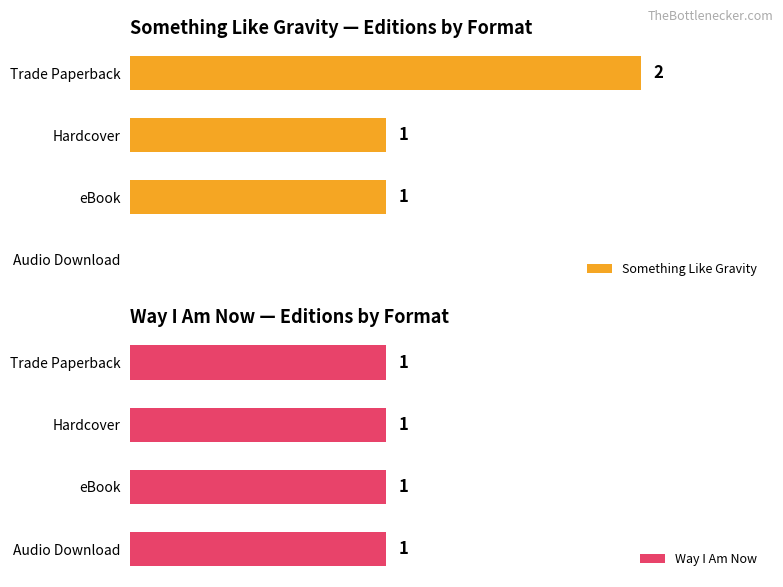

How many values in Something Like Gravity are above zero?

3